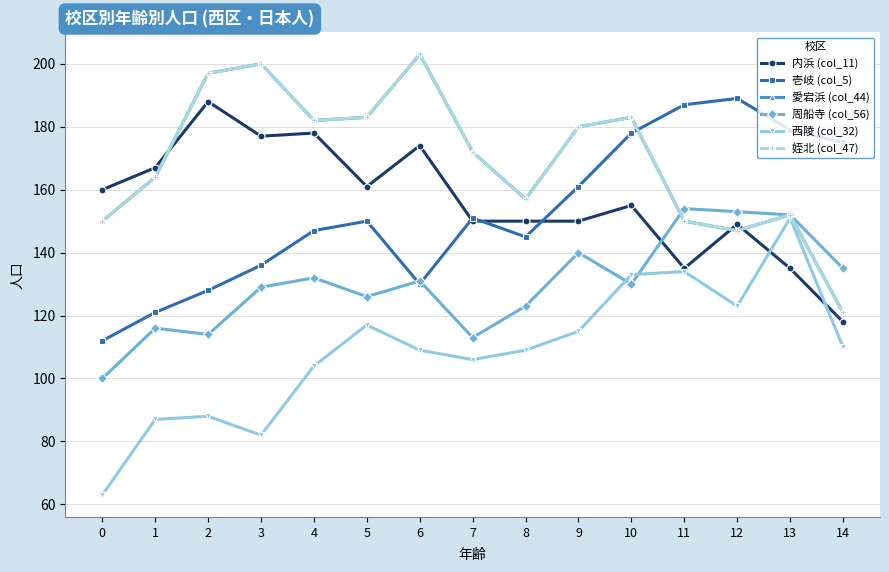

Which series has the largest total across all categories?

愛宕浜 (col_44)